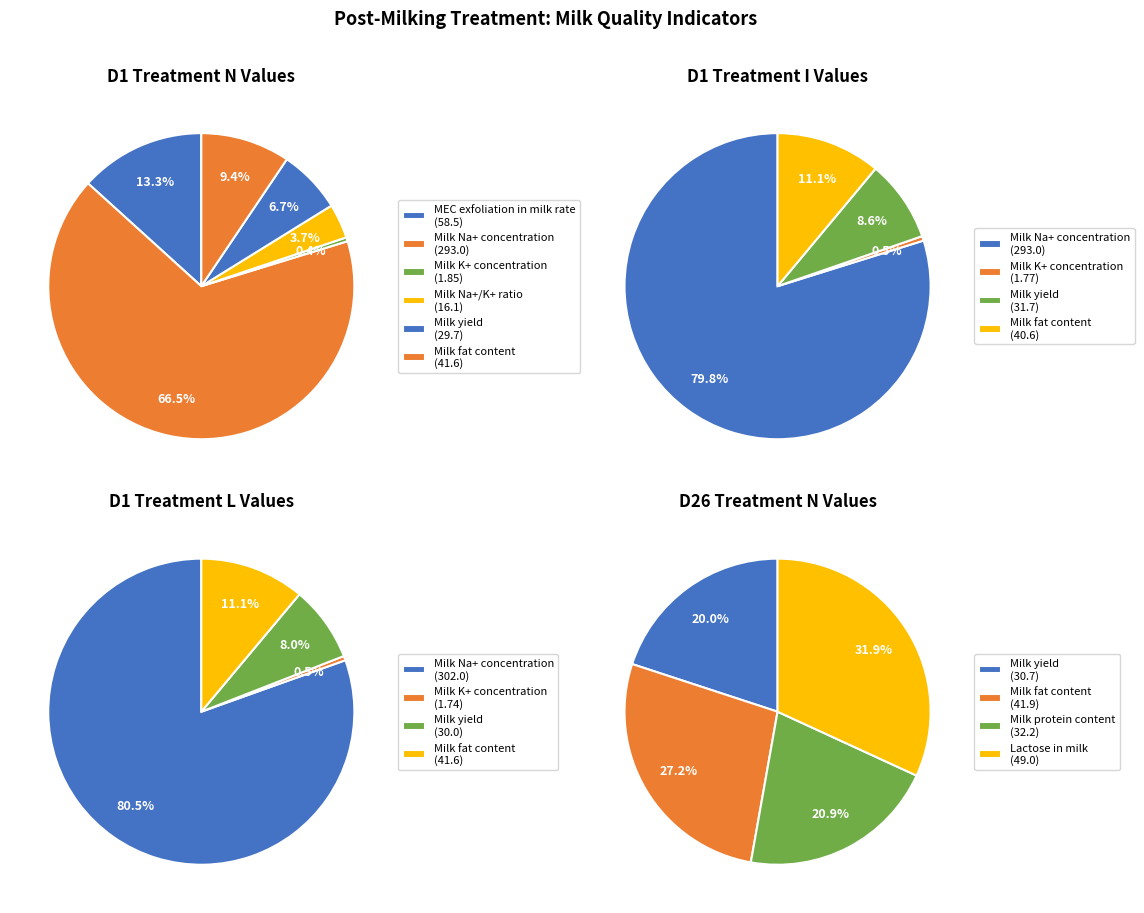

True or false: Milk yield accounts for 1% of the total.

False